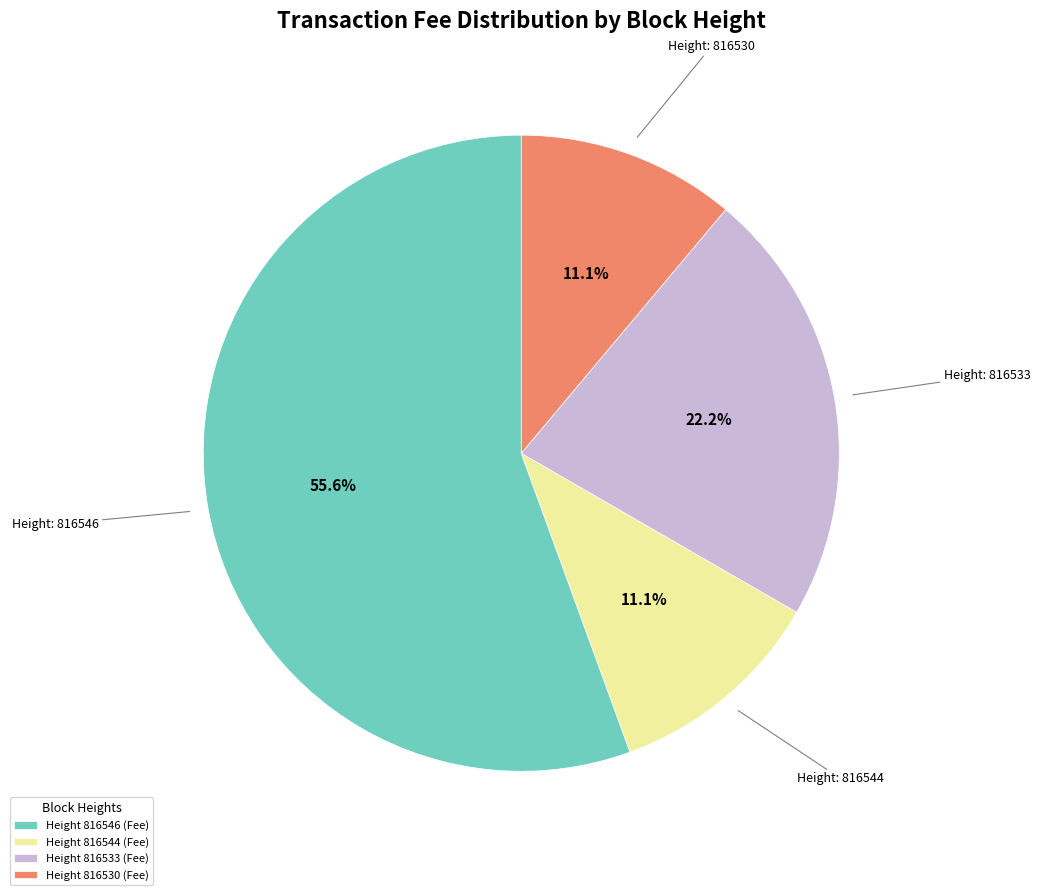

Combined, what portion of the pie is Height 816544 (Fee) and Height 816530 (Fee)?

22.2%